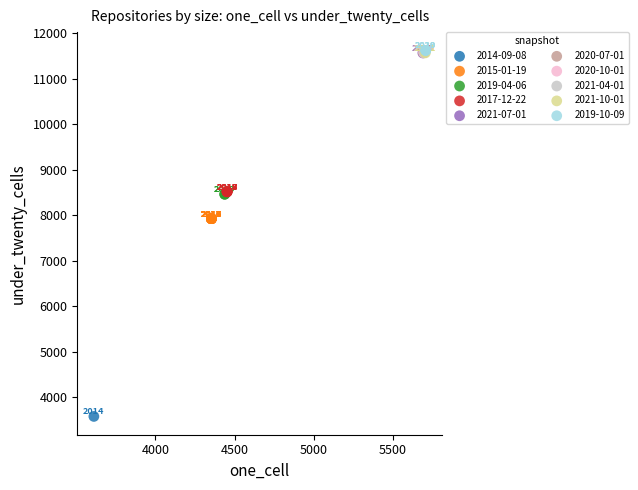

What are all the series names shown in the legend?

2014-09-08, 2015-01-19, 2019-04-06, 2017-12-22, 2021-07-01, 2020-07-01, 2020-10-01, 2021-04-01, 2021-10-01, 2019-10-09